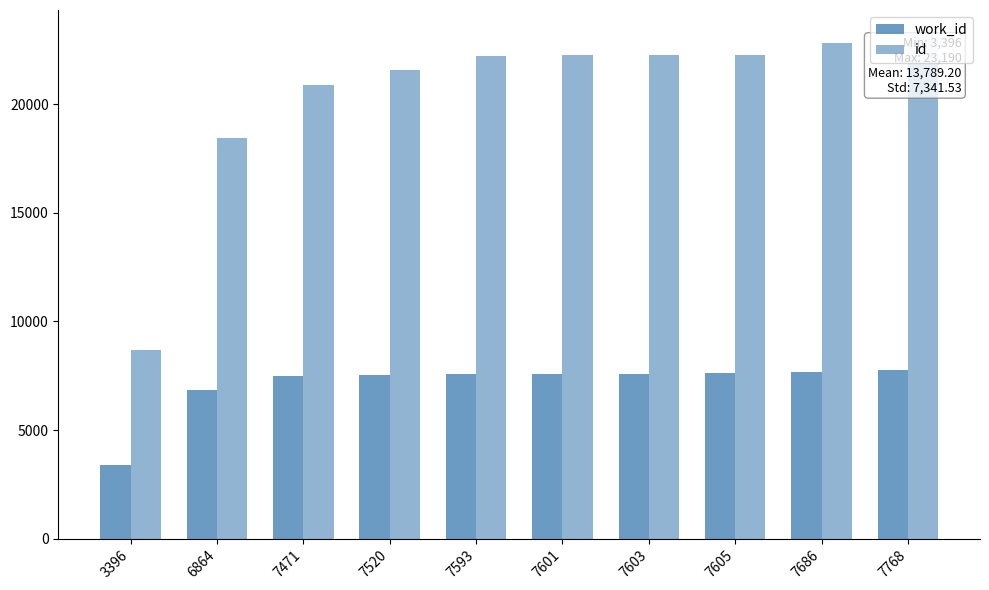

Are the bars horizontal?

No